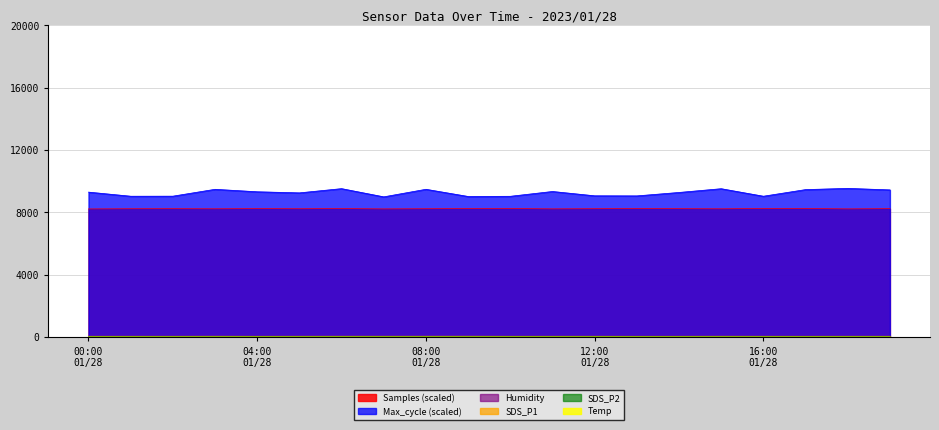

What is the maximum value shown in the chart?

9539.5